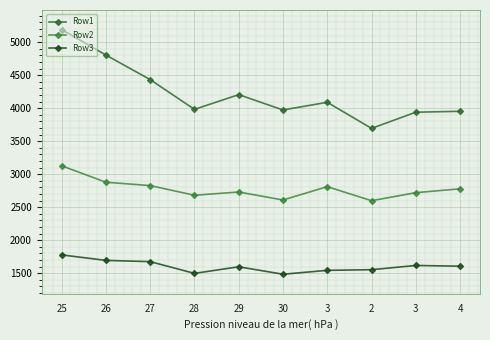

Rank the series by their maximum value, from lowest to highest.

Row3, Row2, Row1